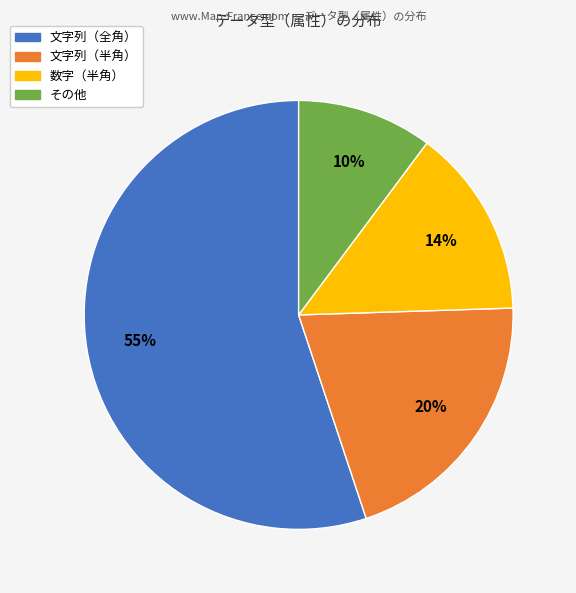

To the nearest percent, what portion does 数字（半角） represent?

14%